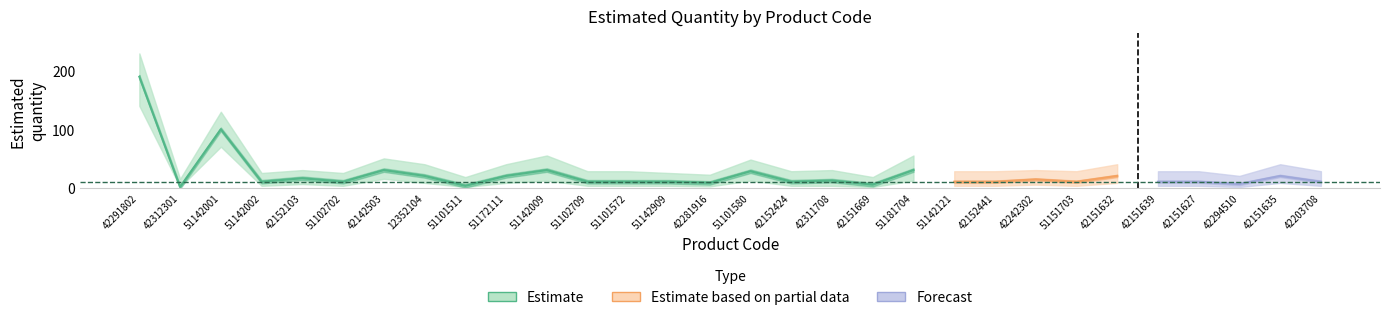

At which label does lower_estimate first exceed 3?

42291802